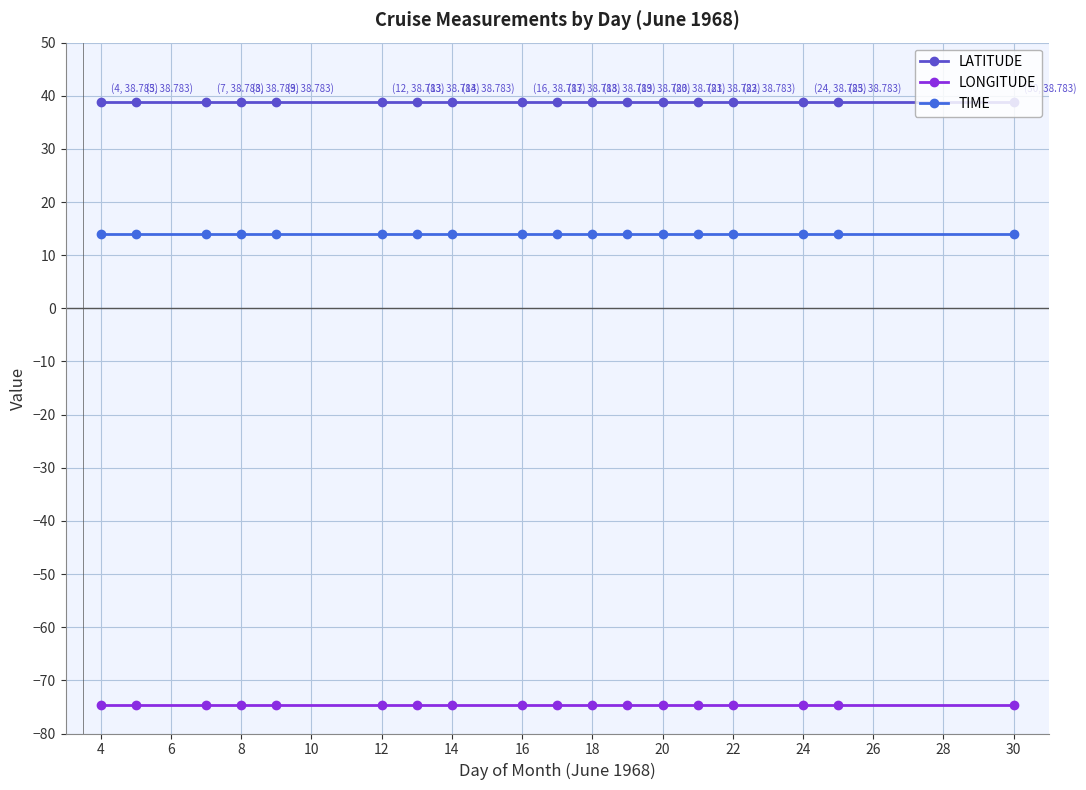

What is the highest value of the TIME series?

14.0